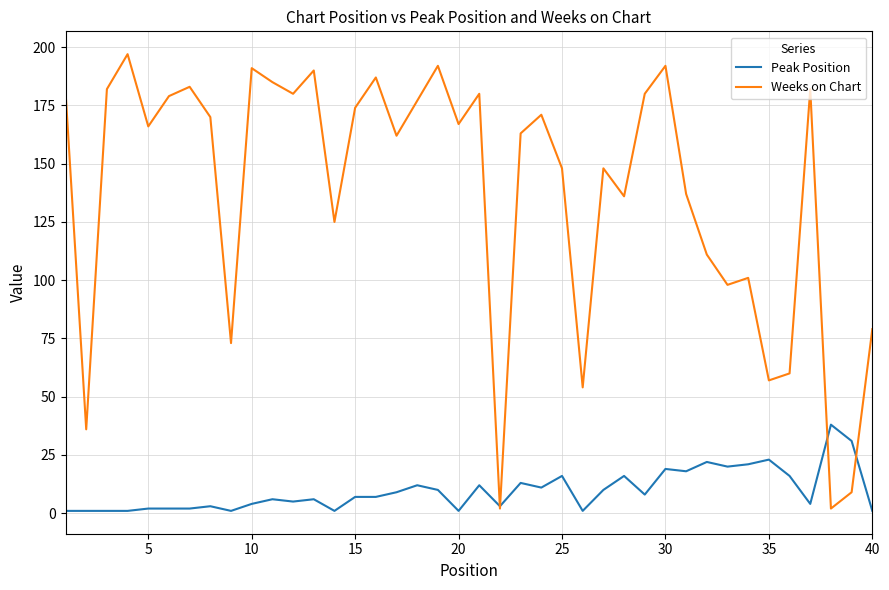

Which series has the largest range (max minus min)?

Weeks on Chart